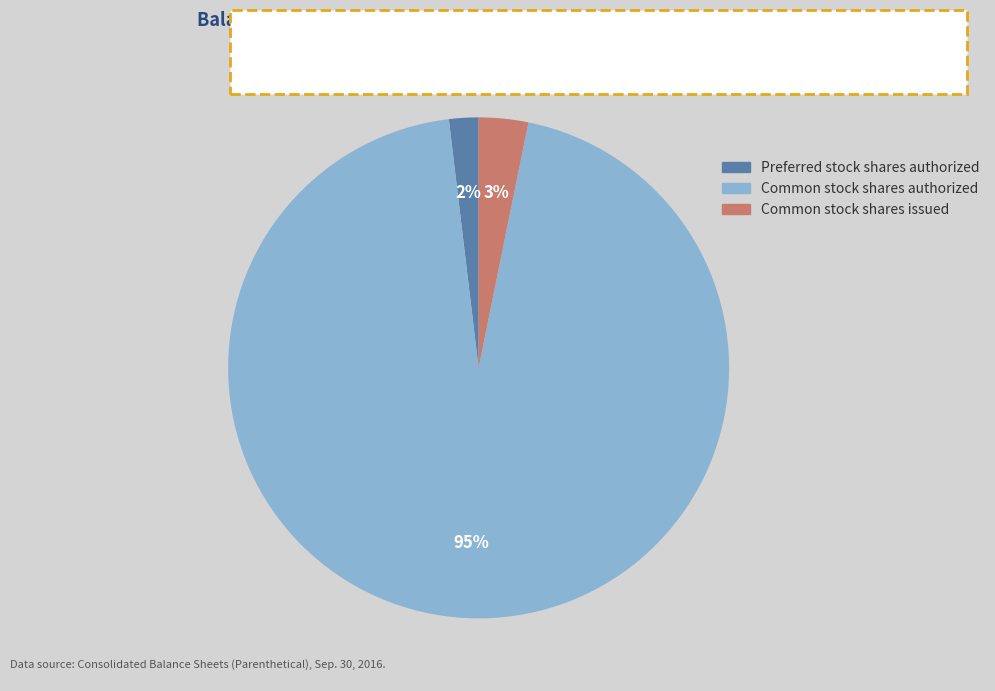

How many slices are in this pie chart?

3